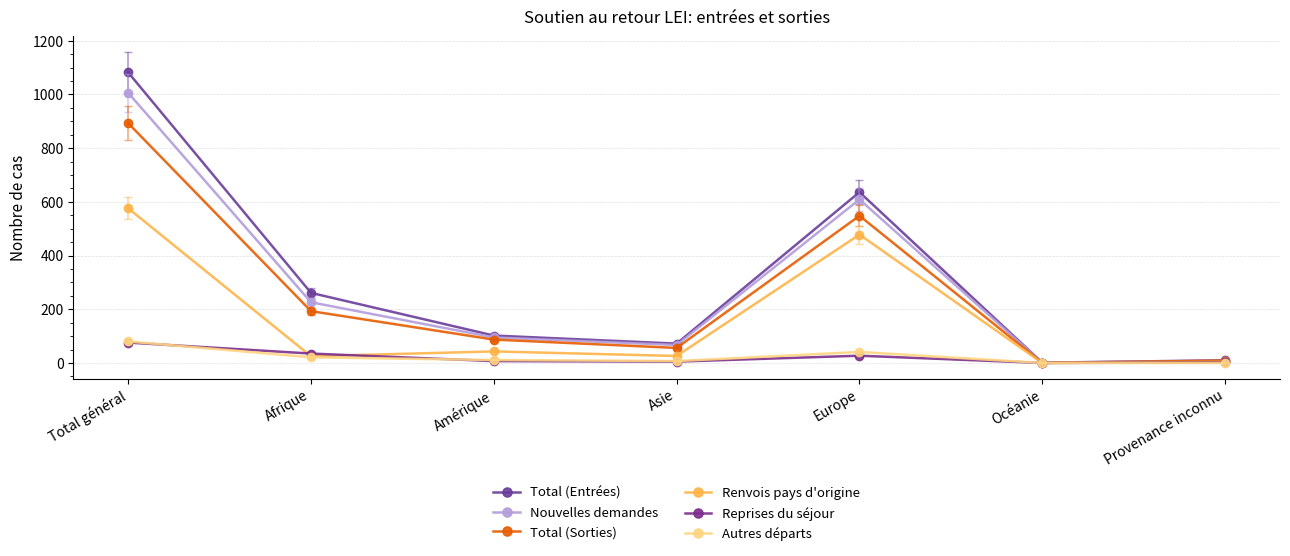

How many series are shown in this chart?

6